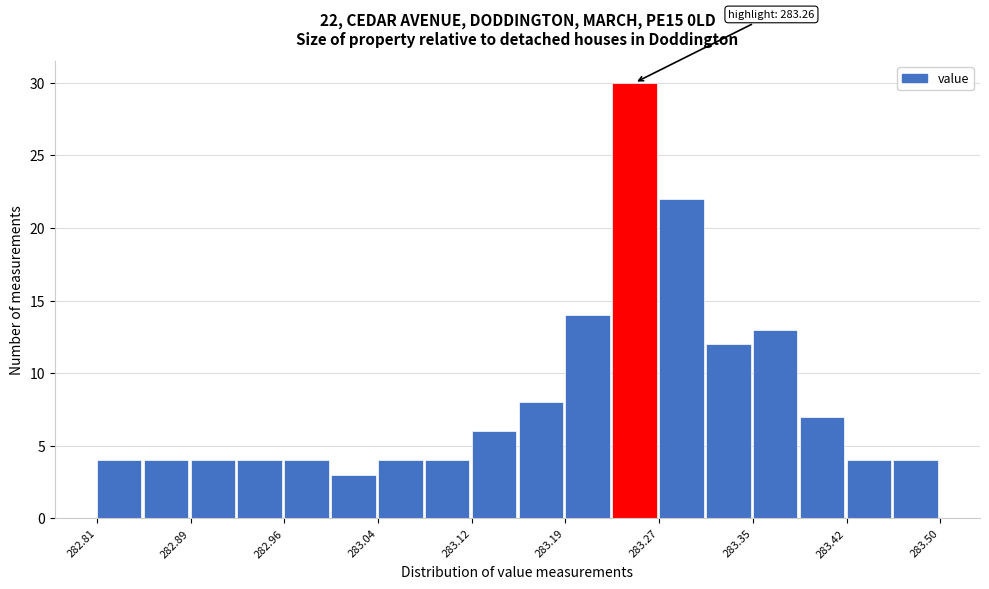

Around what value on the x-axis is the tallest bar? Give the approximate position of its centre, as read against the axis.

283.25